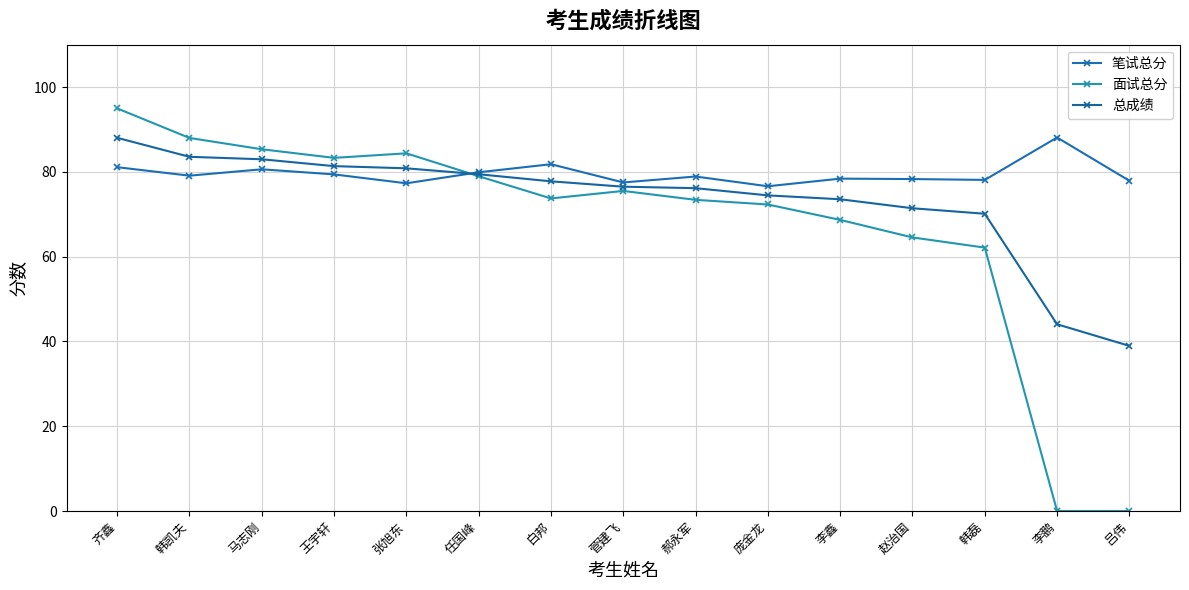

What is the maximum value shown in the chart?

95.0